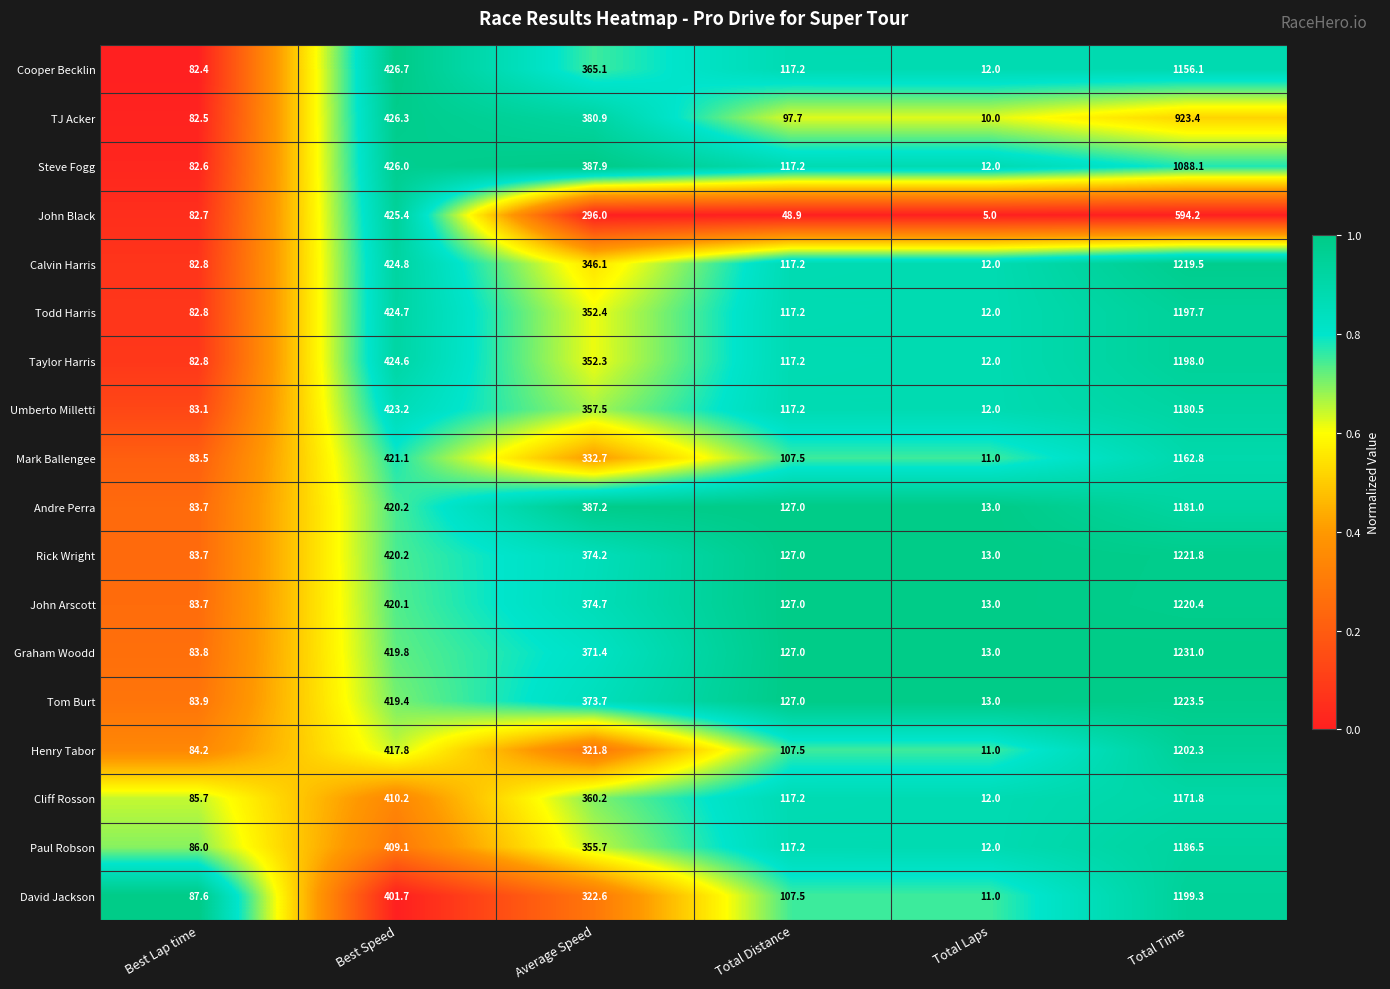

What is the minimum value shown in the chart?

5.0